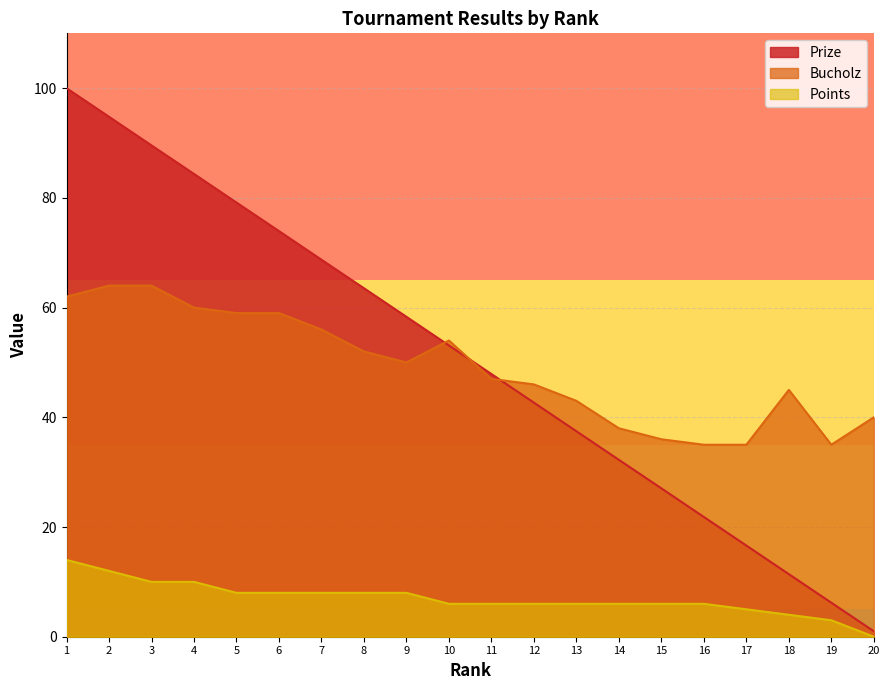

Which label corresponds to the smallest value in the chart?

20